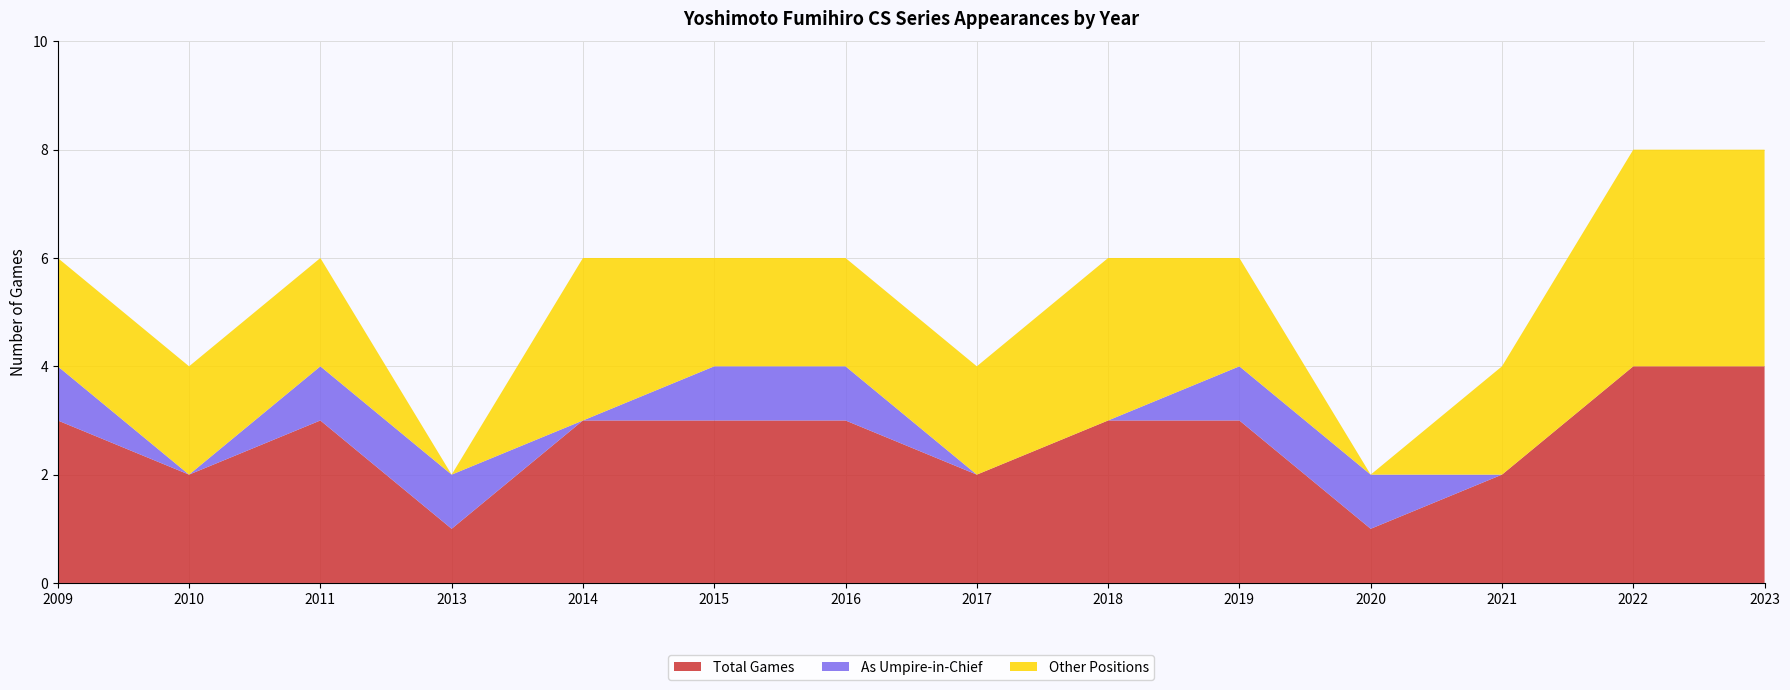

Reading left to right, list all the values displayed in this chart.

Total Games: 2009=3	2010=2	2011=3	2013=1	2014=3	2015=3	2016=3	2017=2	2018=3	2019=3	2020=1	2021=2	2022=4	2023=4
As Umpire-in-Chief: 2009=1	2010=0	2011=1	2013=1	2014=0	2015=1	2016=1	2017=0	2018=0	2019=1	2020=1	2021=0	2022=0	2023=0
Other Positions: 2009=2	2010=2	2011=2	2013=0	2014=3	2015=2	2016=2	2017=2	2018=3	2019=2	2020=0	2021=2	2022=4	2023=4